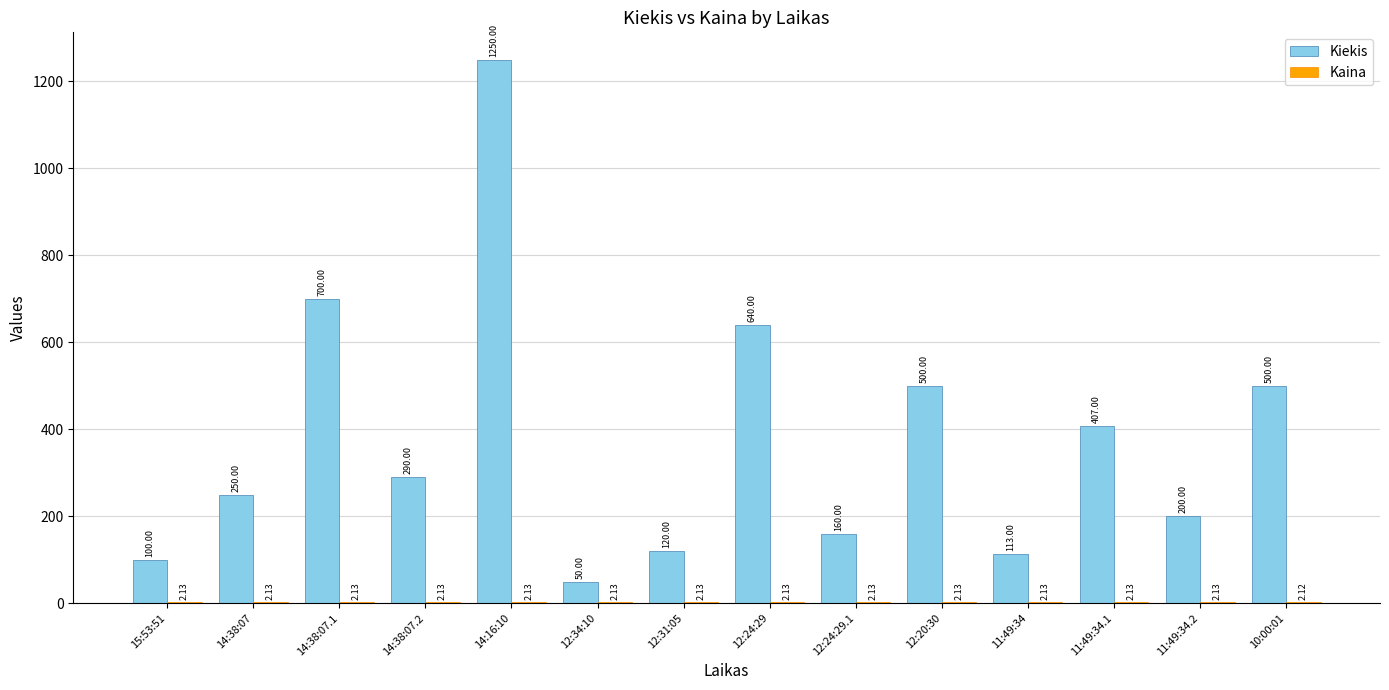

Which series changed the most between 14:16:10 and 12:34:10?

Kiekis